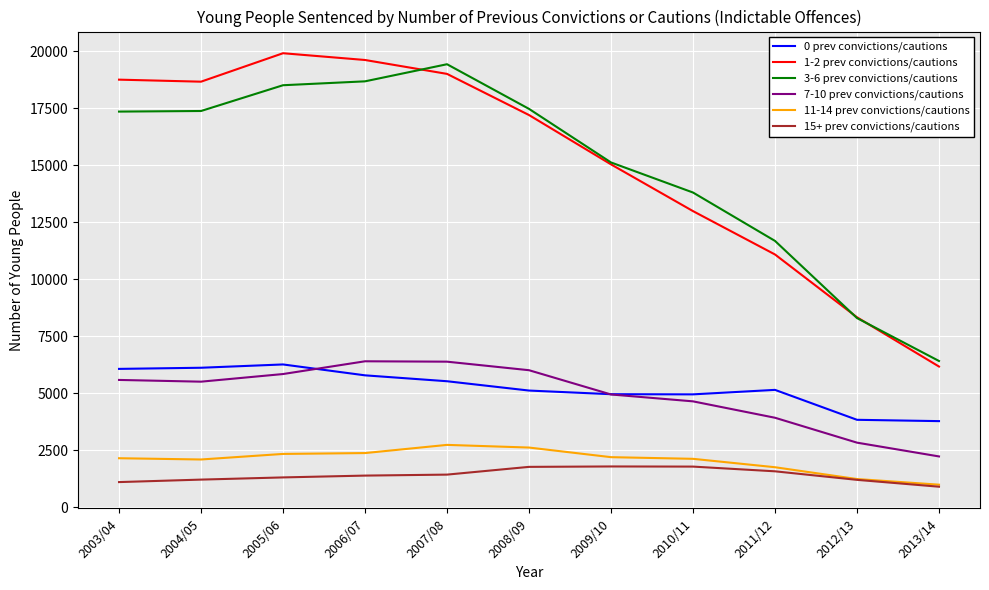

True or false: 3-6 prev convictions/cautions and 0 prev convictions/cautions intersect in this chart.

False